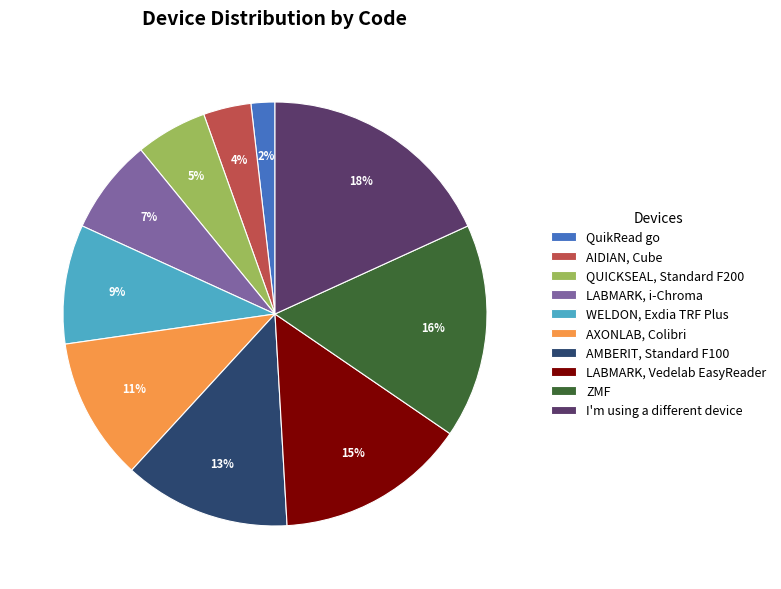

The QUICKSEAL, Standard F200 slice represents 1% of the pie. True or false?

False